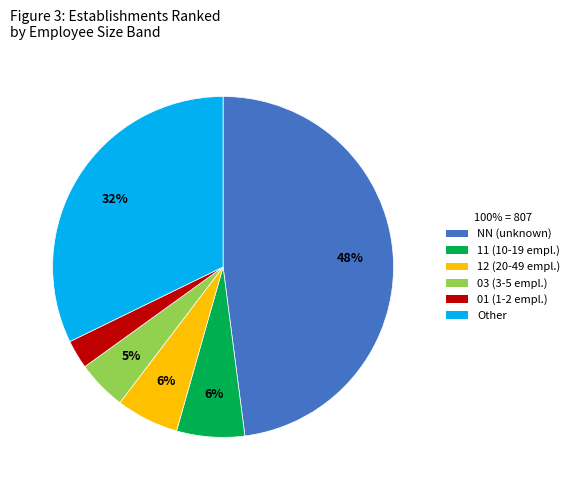

Which has a higher value, Other or 11?

Other